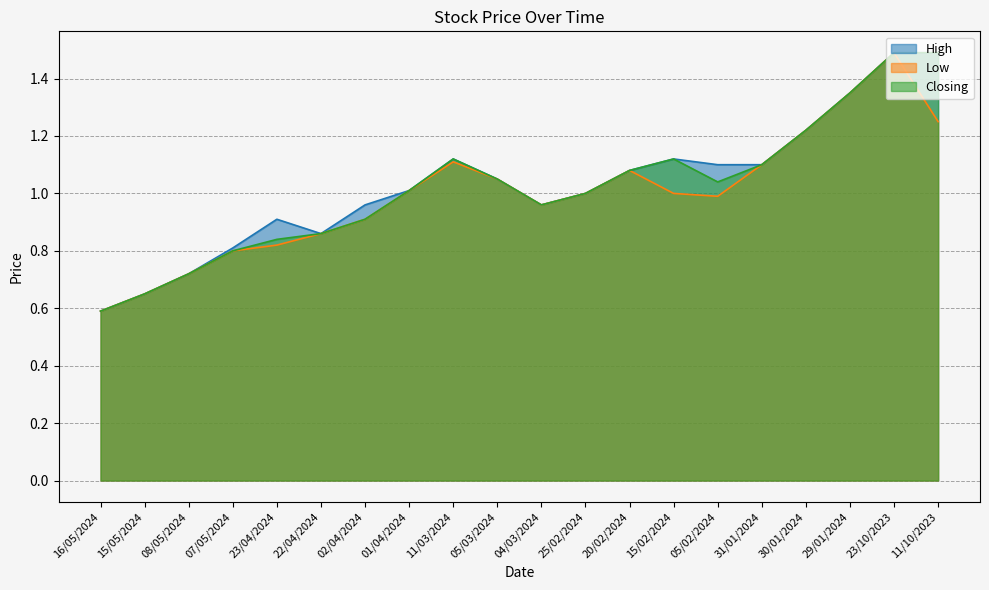

Which category has the highest value across all series?

23/10/2023